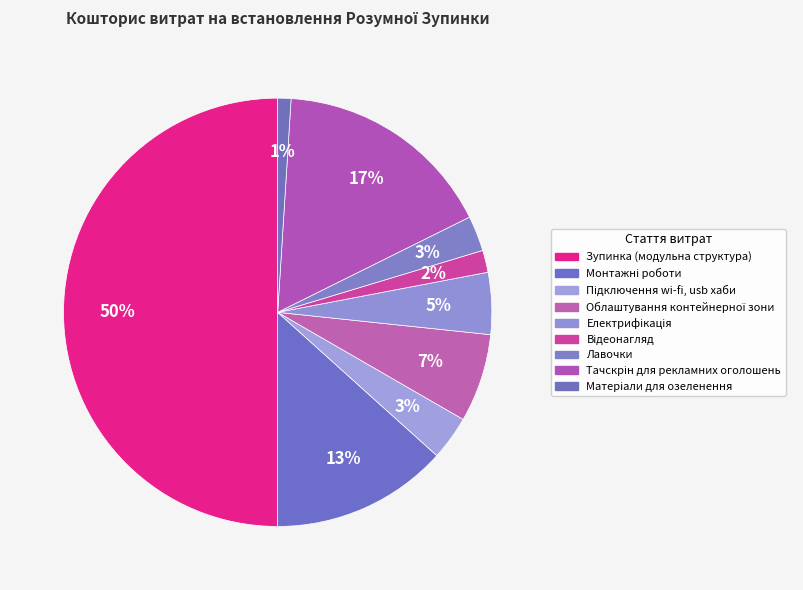

Is Відеонагляд the majority of the pie?

No